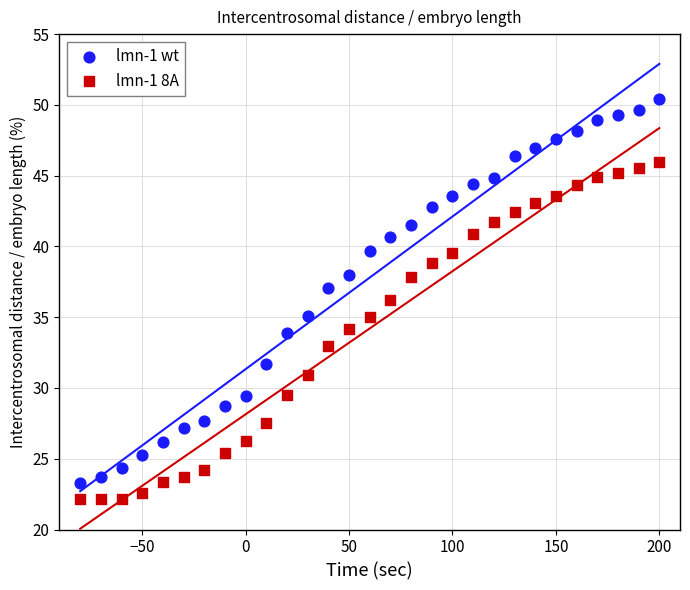

Across all data points, what is the range of X values (max minus min)?

280.0